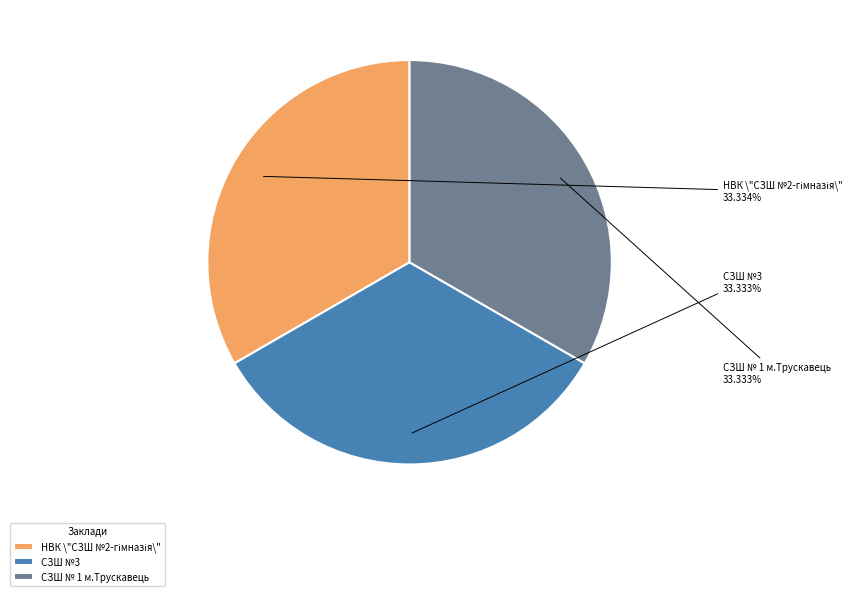

To the nearest percent, what percentage of the pie is СЗШ №3?

33%